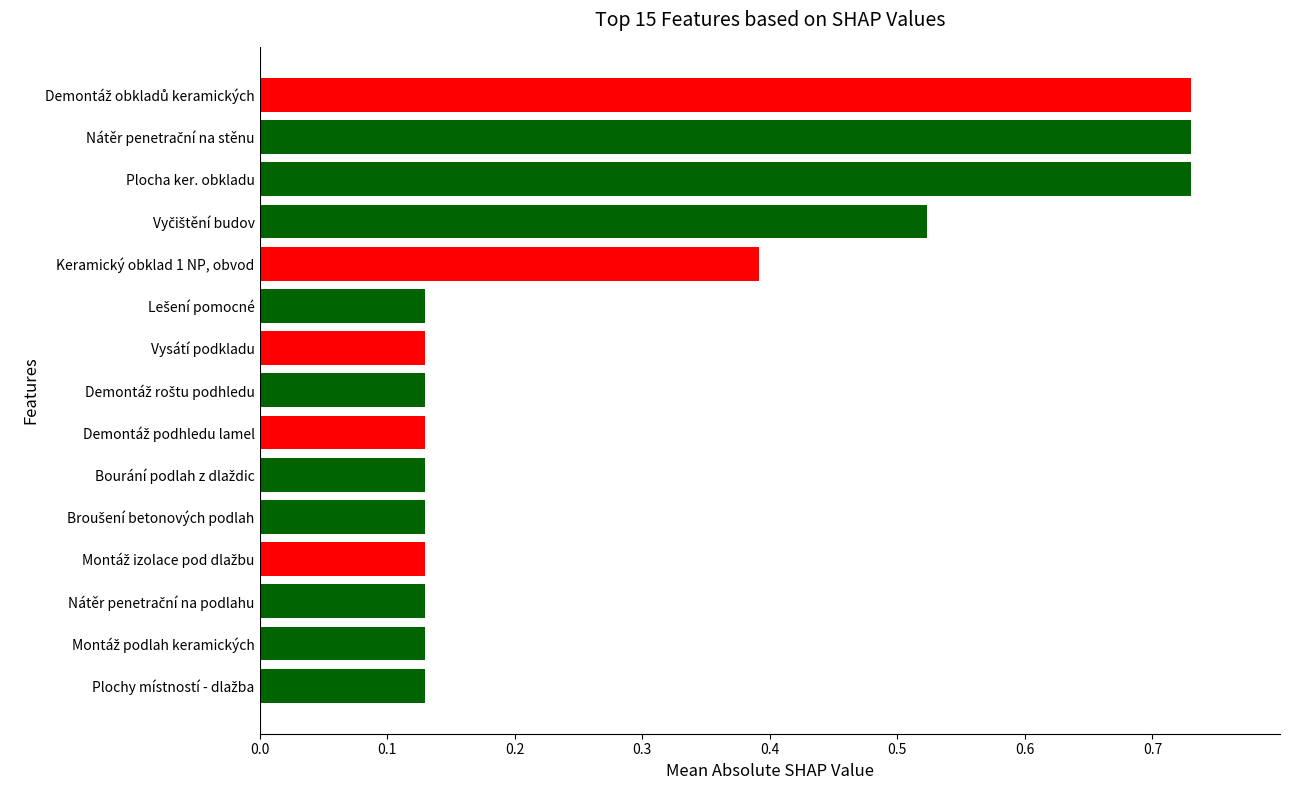

Which has a higher value, Vysátí podkladu or Keramický obklad 1 NP, obvod?

Keramický obklad 1 NP, obvod